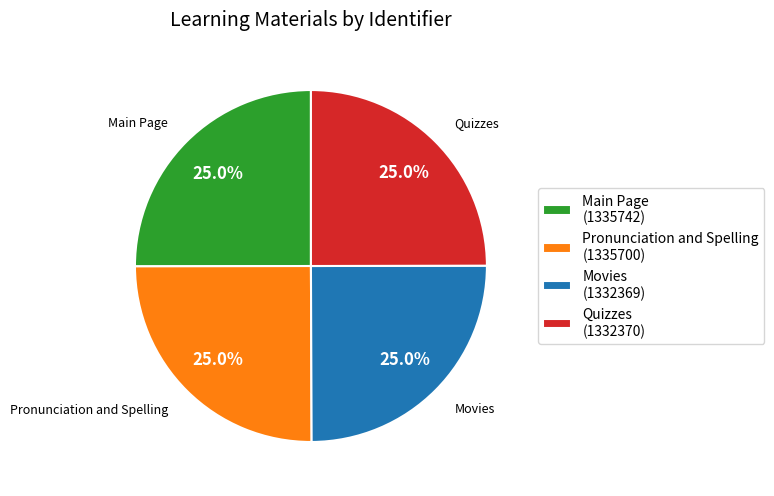

Is there any slice that represents more than half of the pie?

No